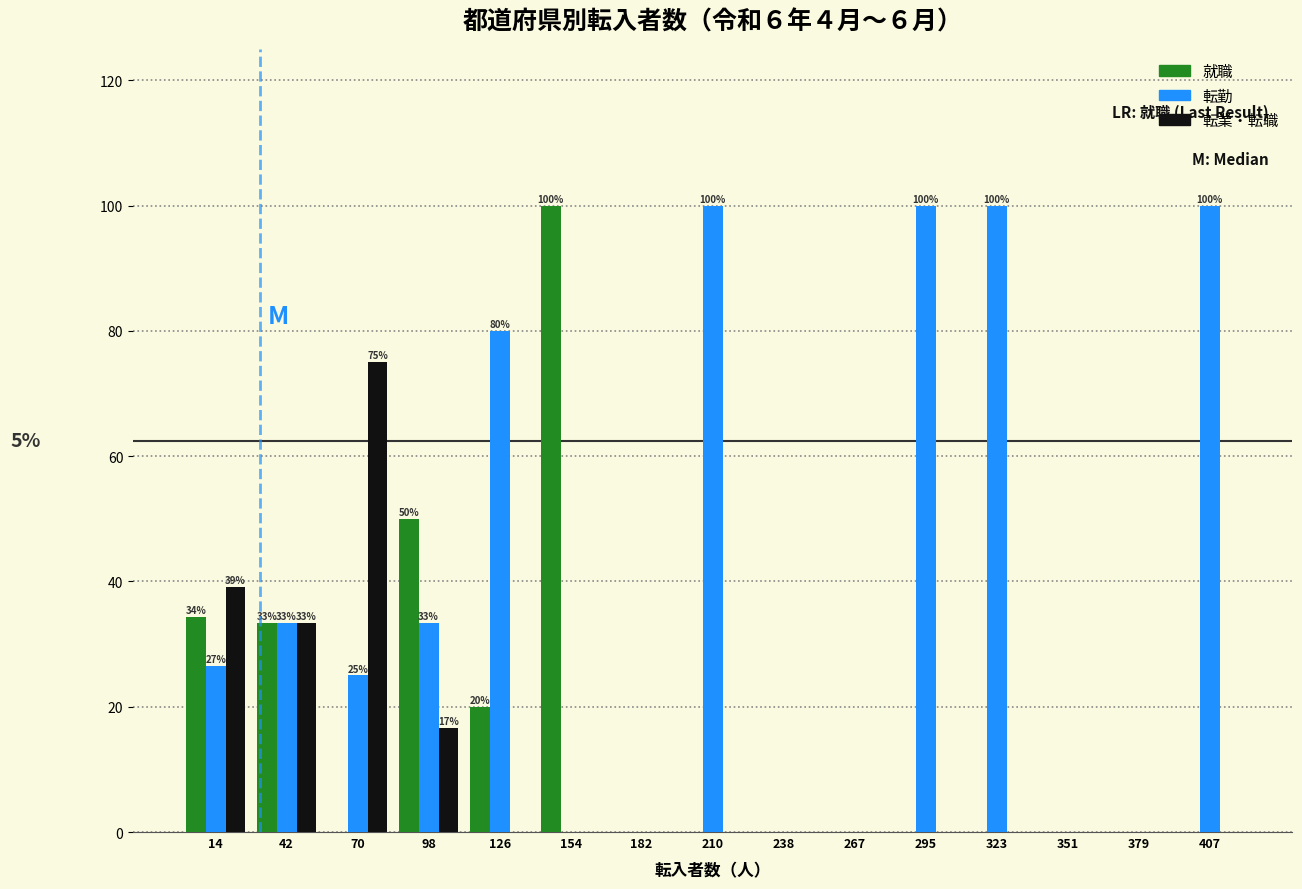

In the 就職 series, which range on the x-axis has the tallest bar?

140 to 170